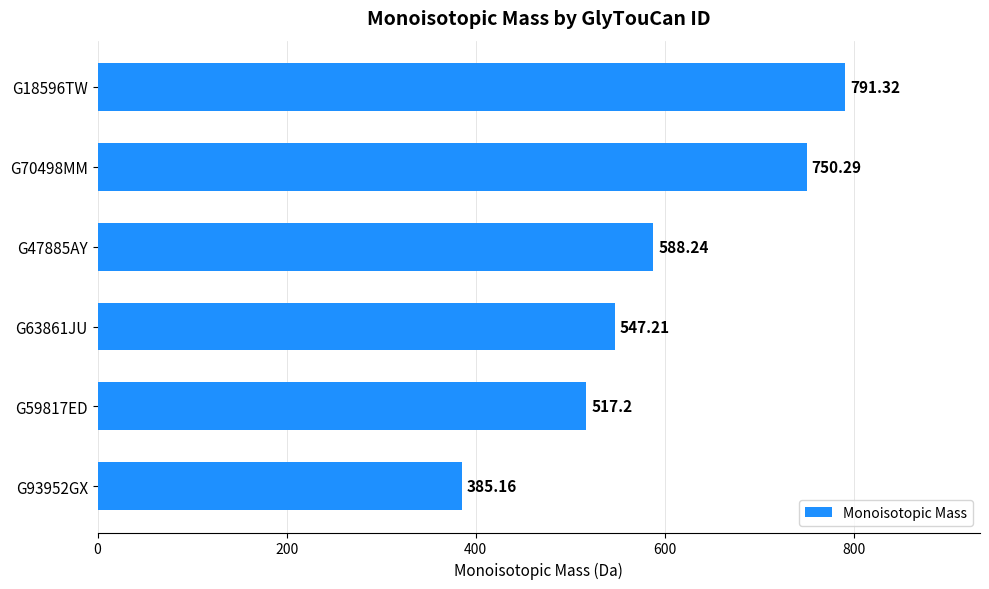

How many data points are less than 588?

3